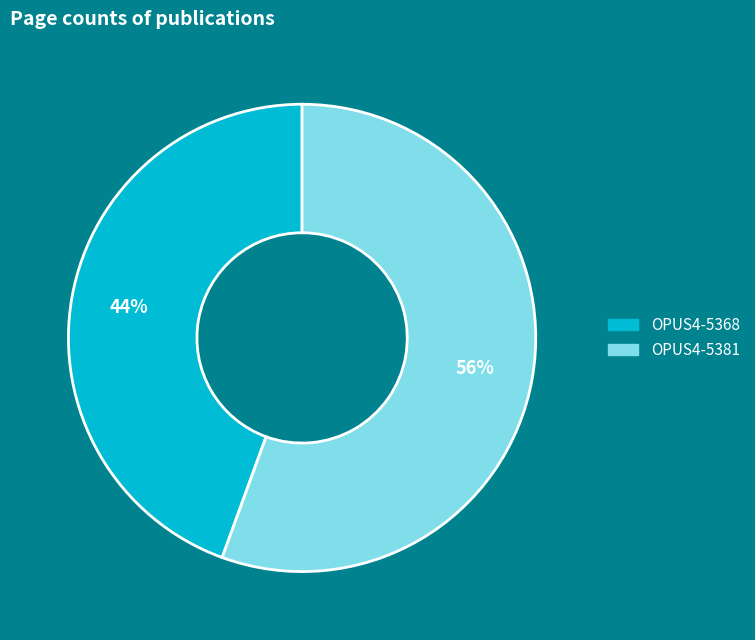

True or false: OPUS4-5368 accounts for 35% of the total.

False